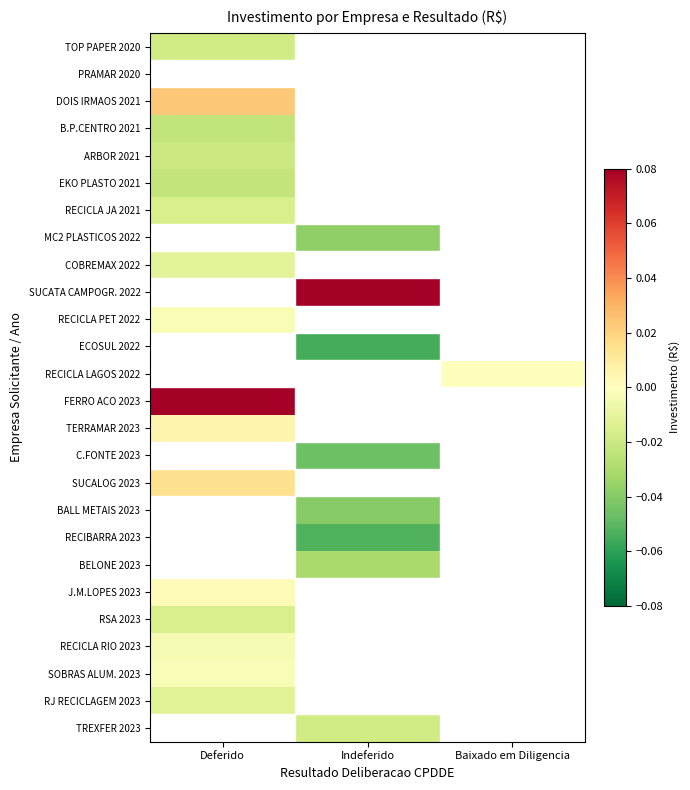

True or false: RECICLA RIO 2023 has a value of -0.0 at Deferido.

False